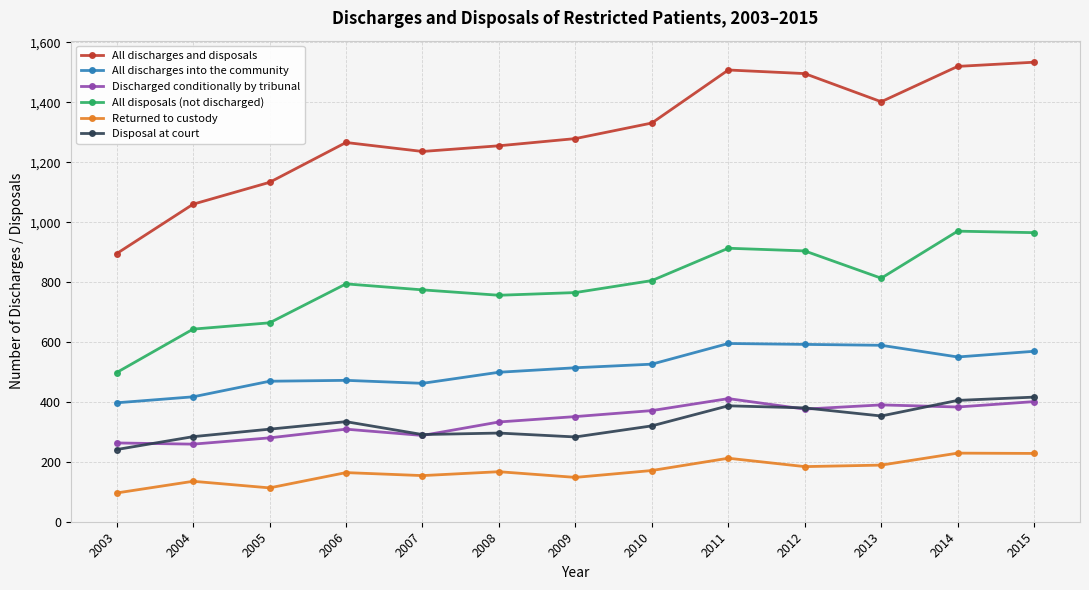

The value of All discharges and disposals at 2015 is 1534. True or false?

True